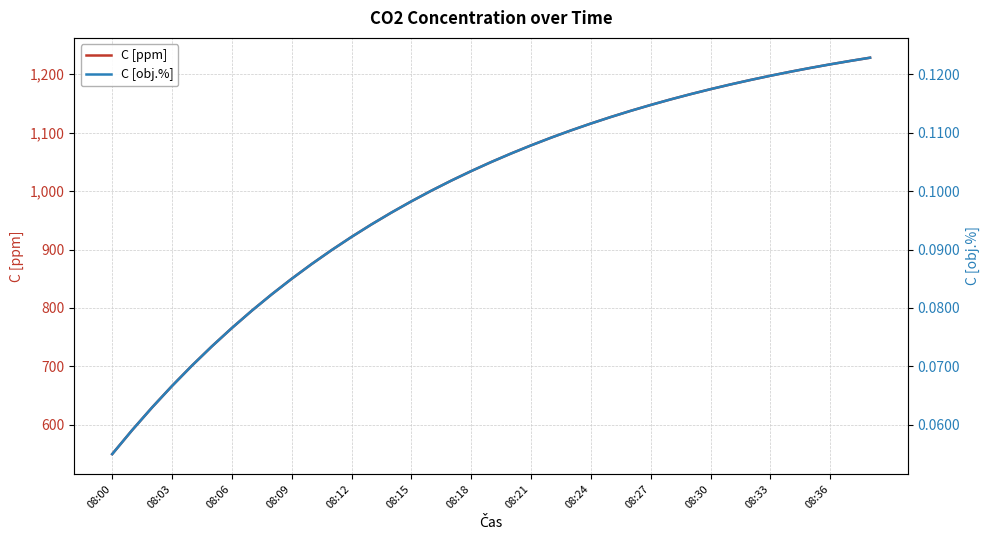

The value of C [ppm] at 08:30 is 1174.4. True or false?

True